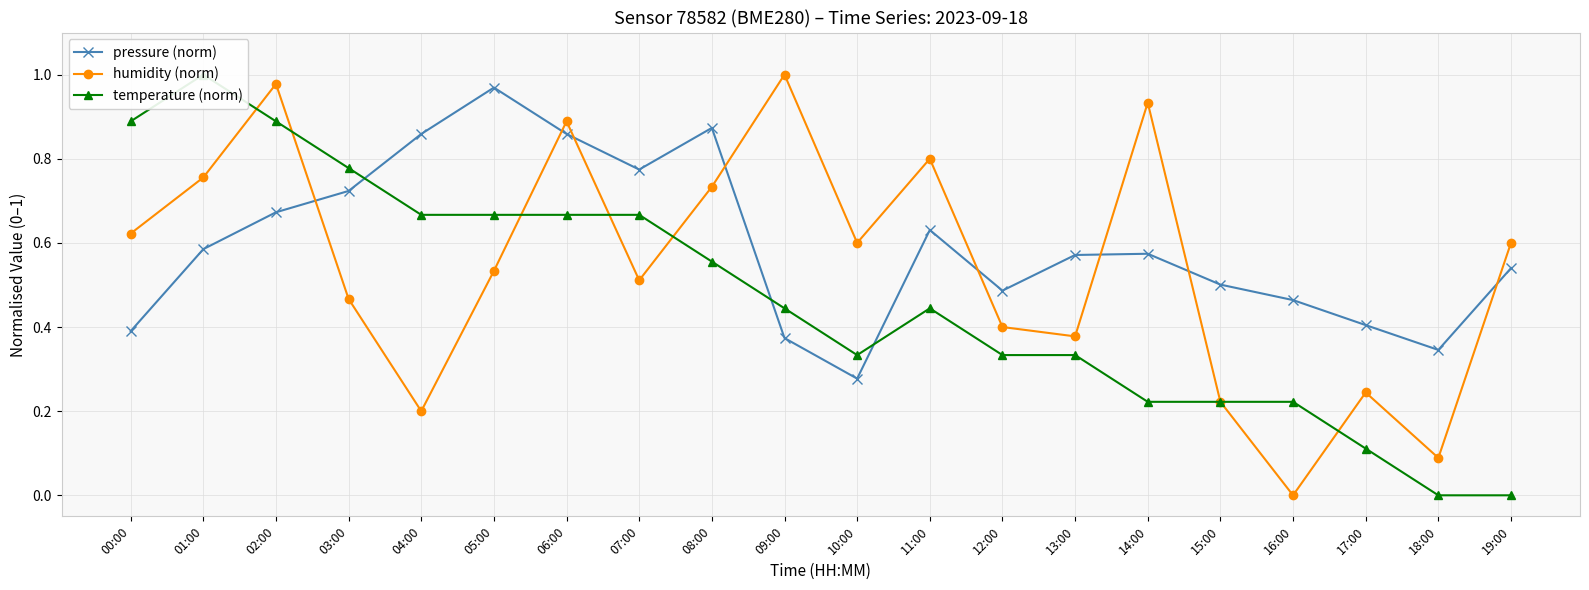

How many values in the humidity (norm) series exceed 0?

19